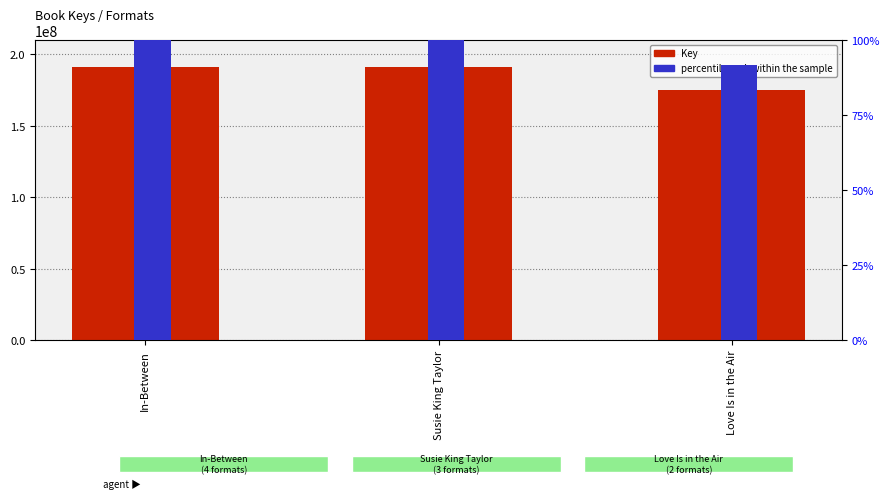

What are all the series names shown in the legend?

Key, percentile rank within the sample